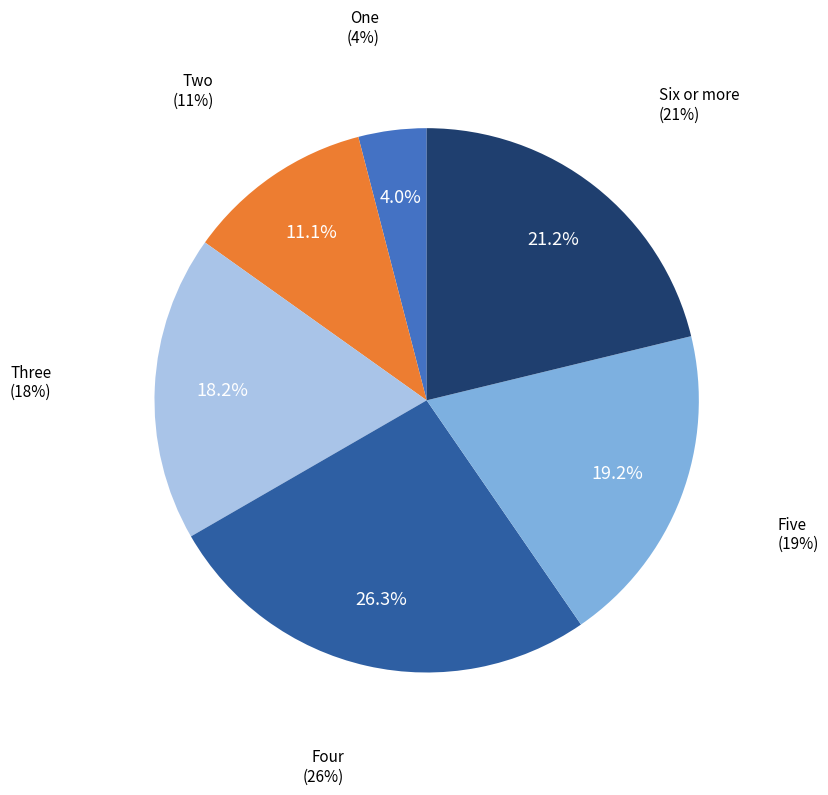

Is there a majority slice in this chart?

No